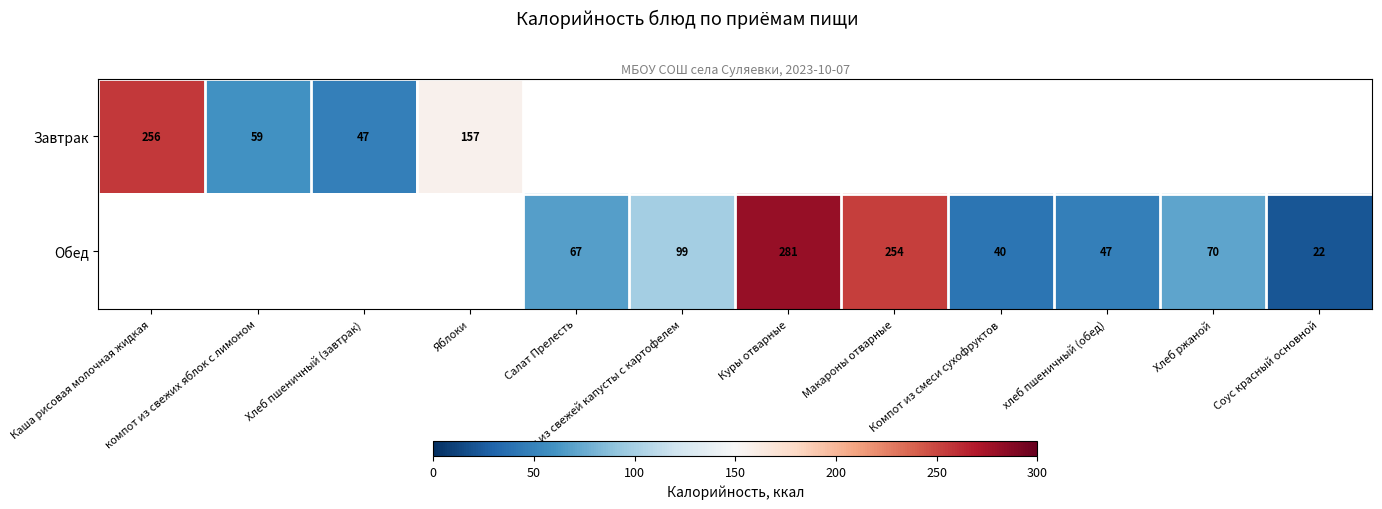

The value of Обед at Макароны отварные is 254. True or false?

True